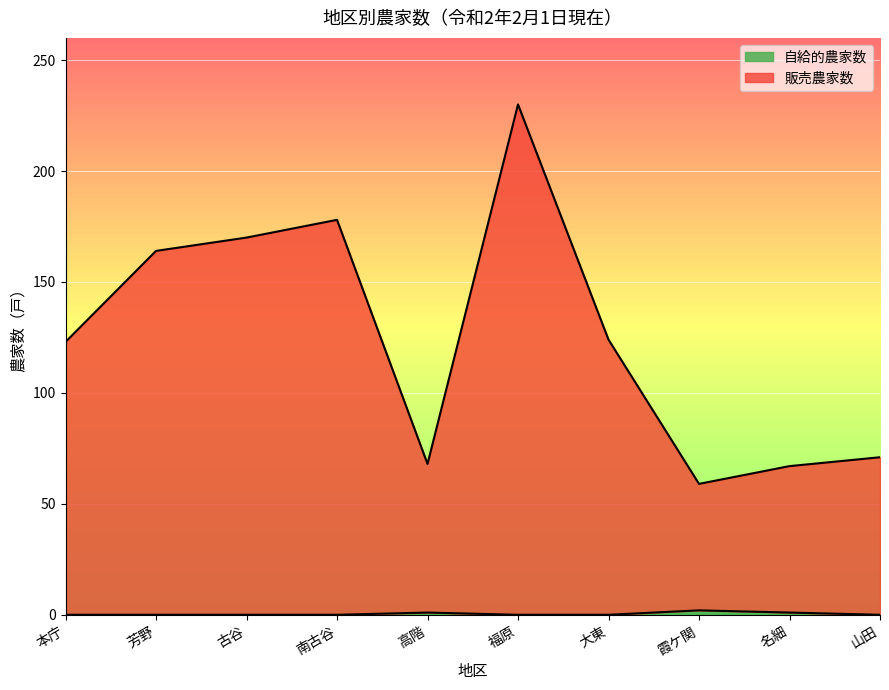

How many interior local peaks does the 販売農家数 series have?

2